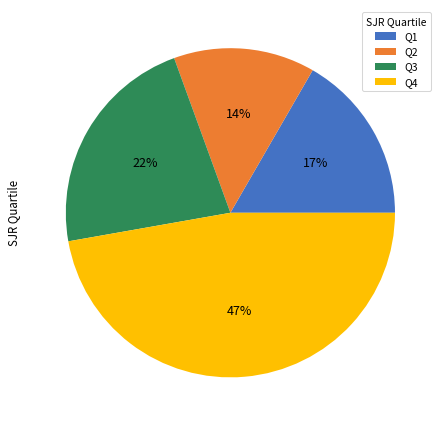

Which category has the biggest portion of the pie?

Q4